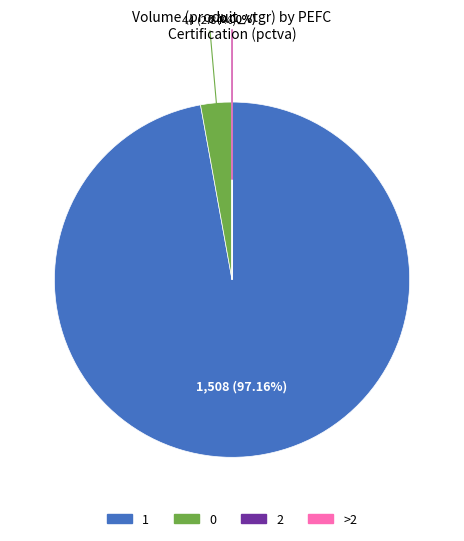

Is there a majority slice in this chart?

Yes